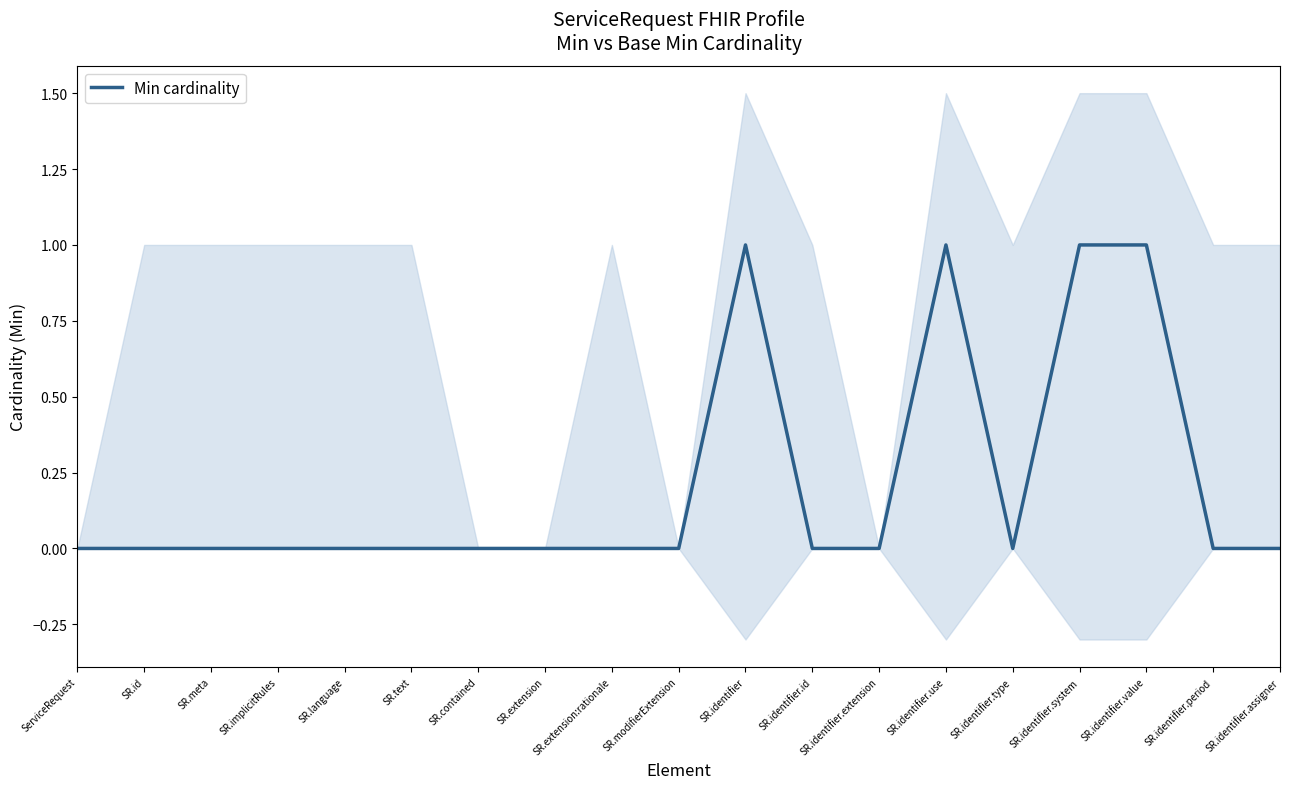

How many lines are shown in the chart?

1